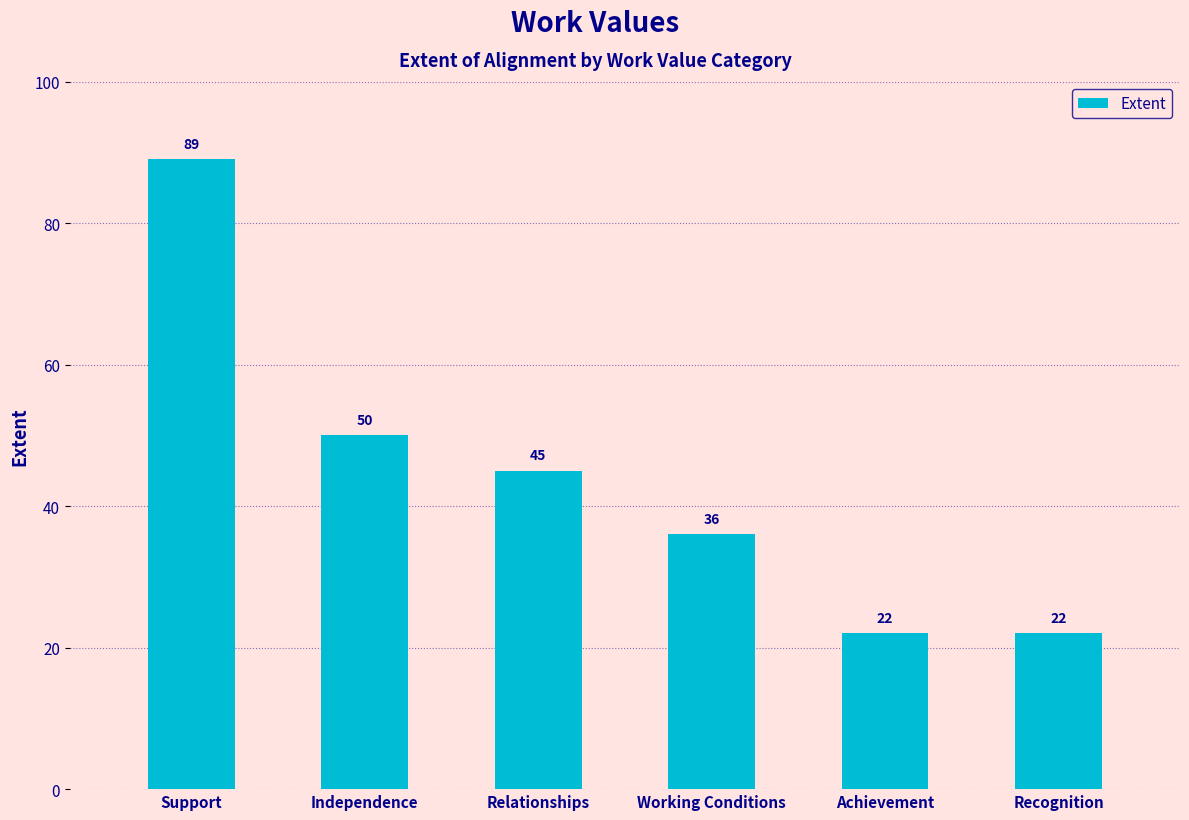

What is the label of the 6th bar from the right?

Support